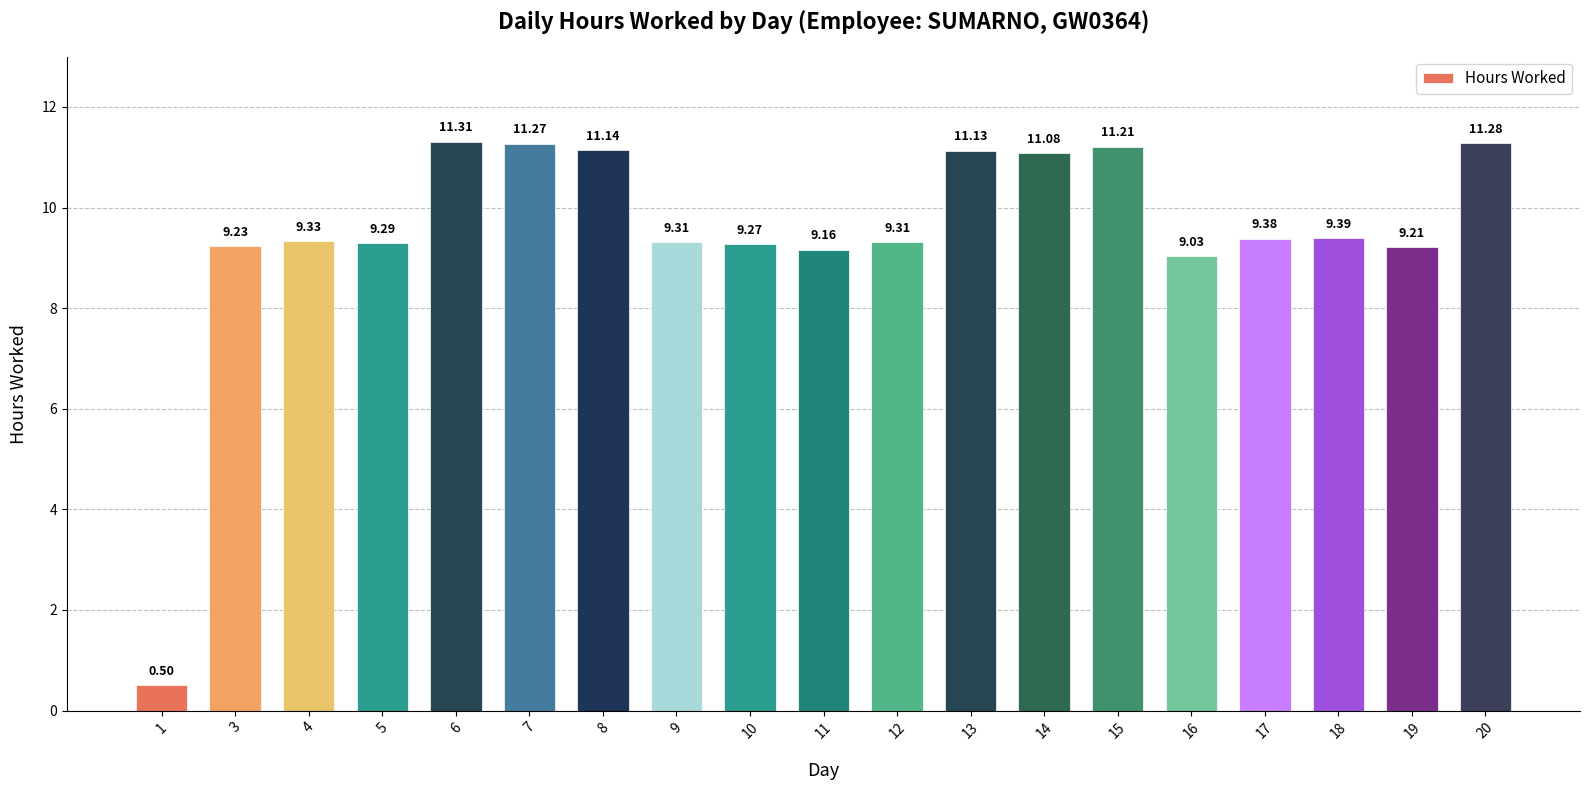

Between 20 and 3, which is larger?

20